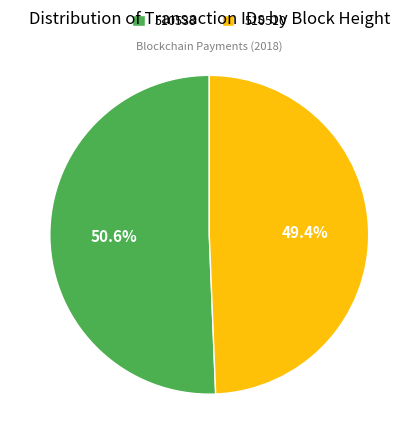

Is it true that 510510 is 49% of the pie?

True